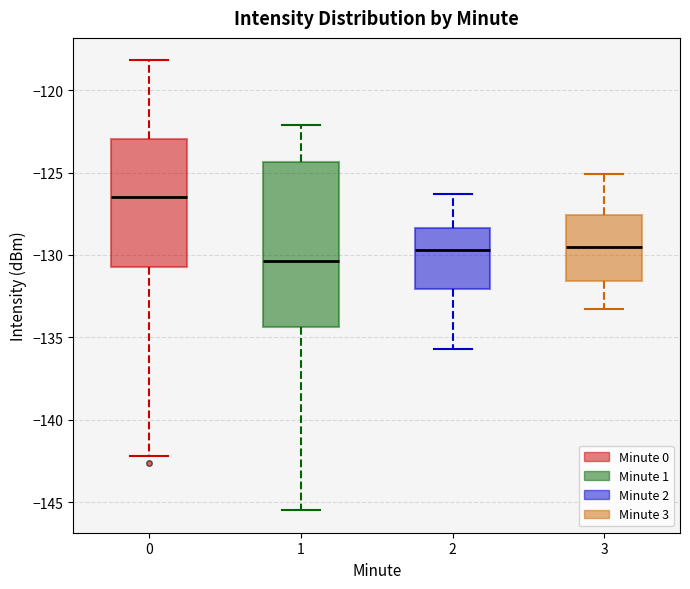

Reading left to right, read every box against the y-axis: the position of its median line, the range the box covers, and the ends of its whiskers. The values are not printed on the chart, so give them approximately, as read against the axis.

0: median -126.5, box -130.5 to -123.0, whiskers -142.0 to -118.0
1: median -130.5, box -134.5 to -124.5, whiskers -145.5 to -122.0
2: median -129.5, box -132.0 to -128.5, whiskers -135.5 to -126.5
3: median -129.5, box -131.5 to -127.5, whiskers -133.5 to -125.0